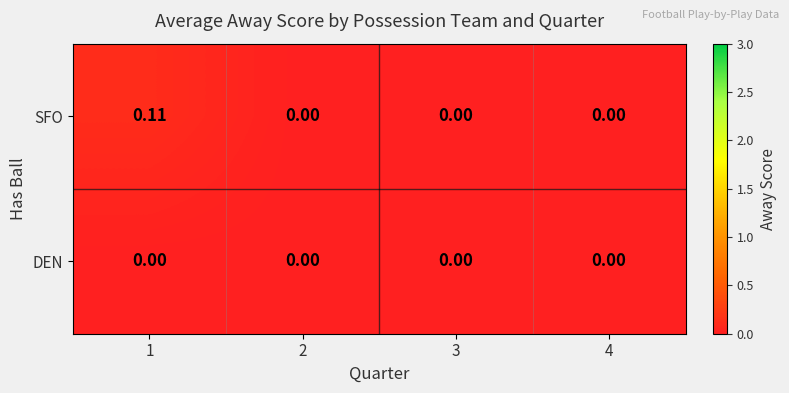

Rank the series by their maximum value, from lowest to highest.

DEN, SFO